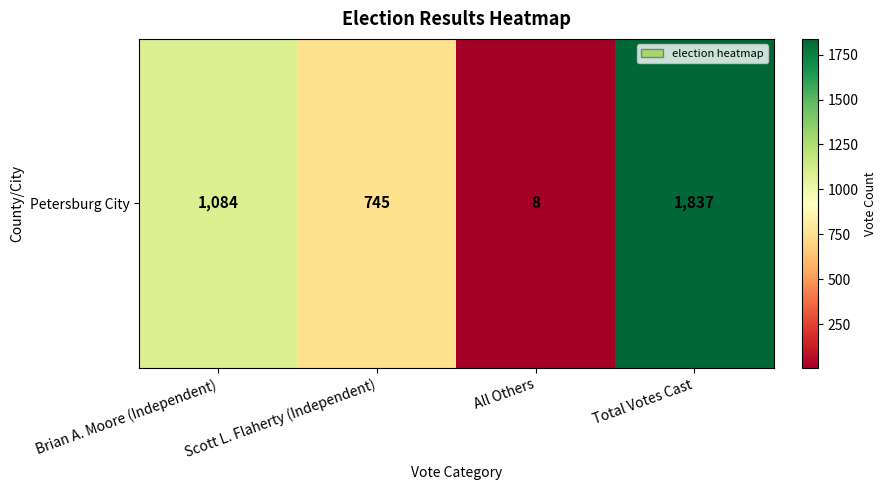

Which category has the highest value across all series?

Total Votes Cast